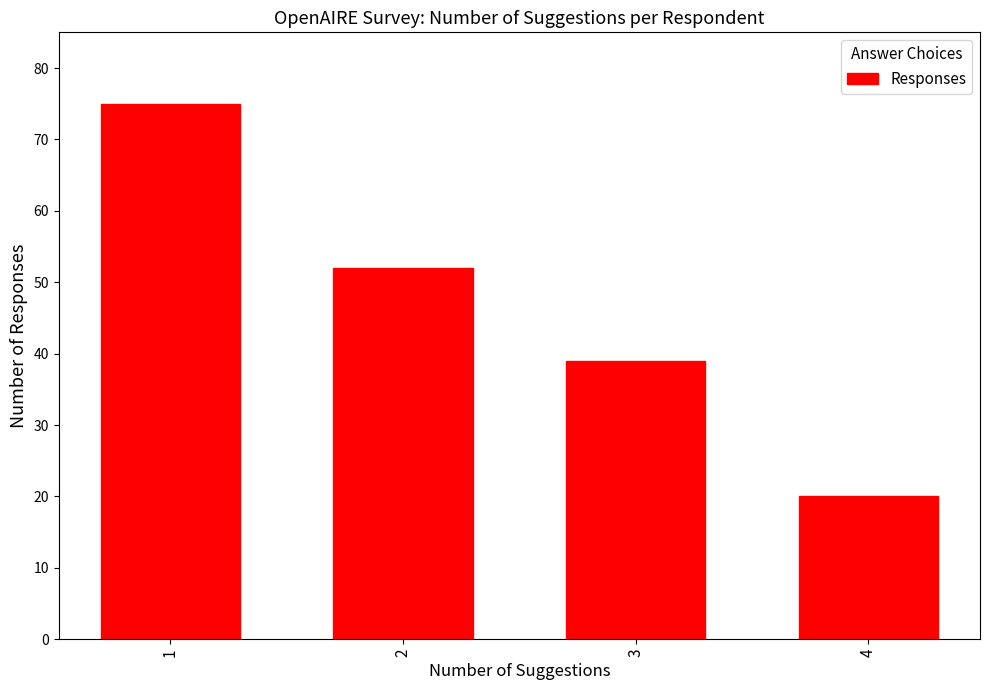

Reading left to right, transcribe all the data shown in this chart.

1=75	2=52	3=39	4=20